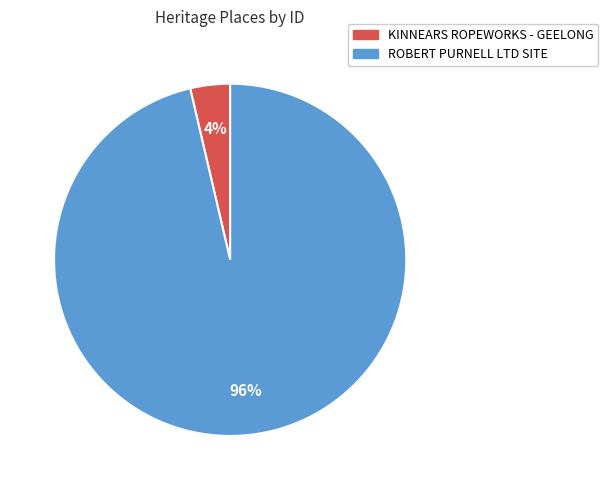

Which category has the biggest portion of the pie?

ROBERT PURNELL LTD SITE